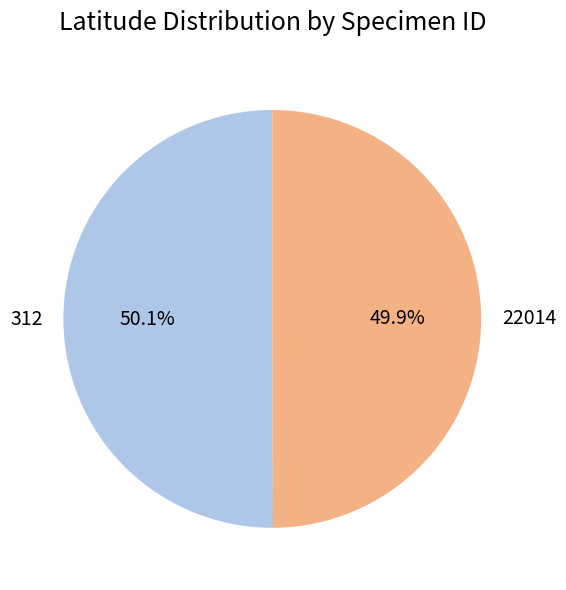

How many slices are in this pie chart?

2